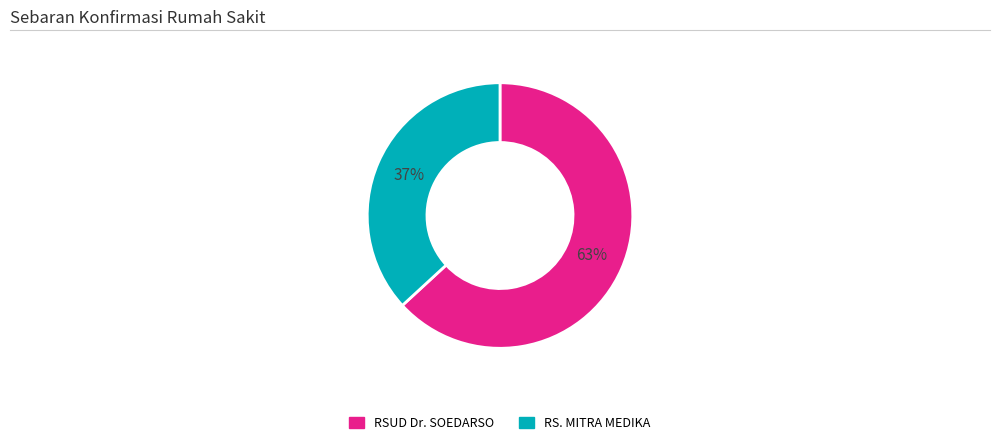

To the nearest percent, what is the difference between the RS. MITRA MEDIKA and RSUD Dr. SOEDARSO slice percentages?

26%